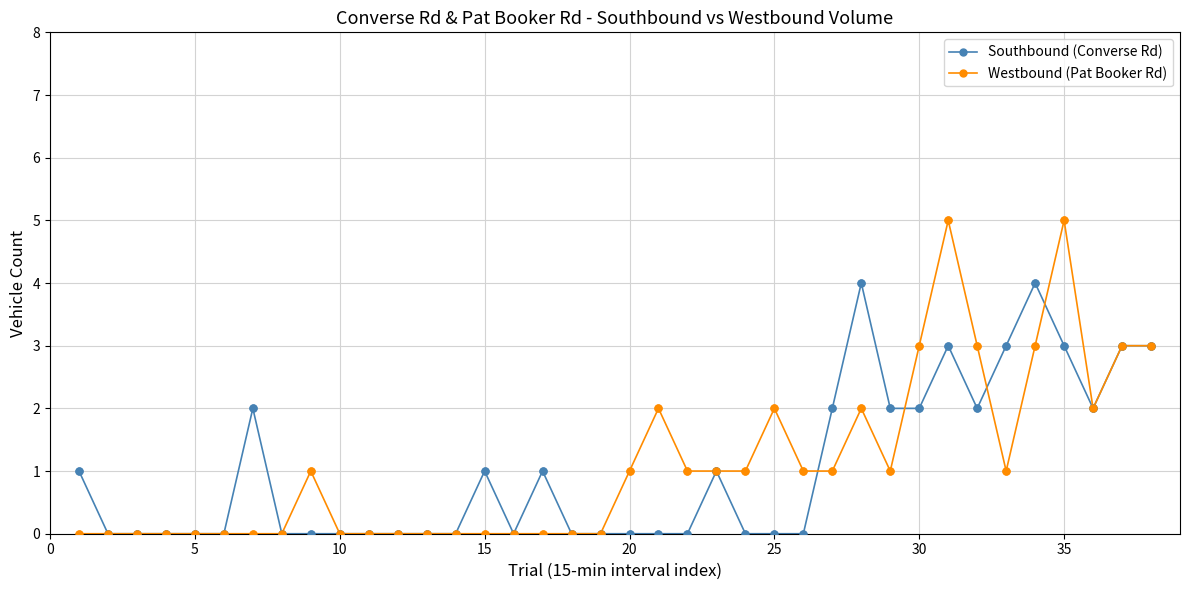

What is the maximum value shown in the chart?

5